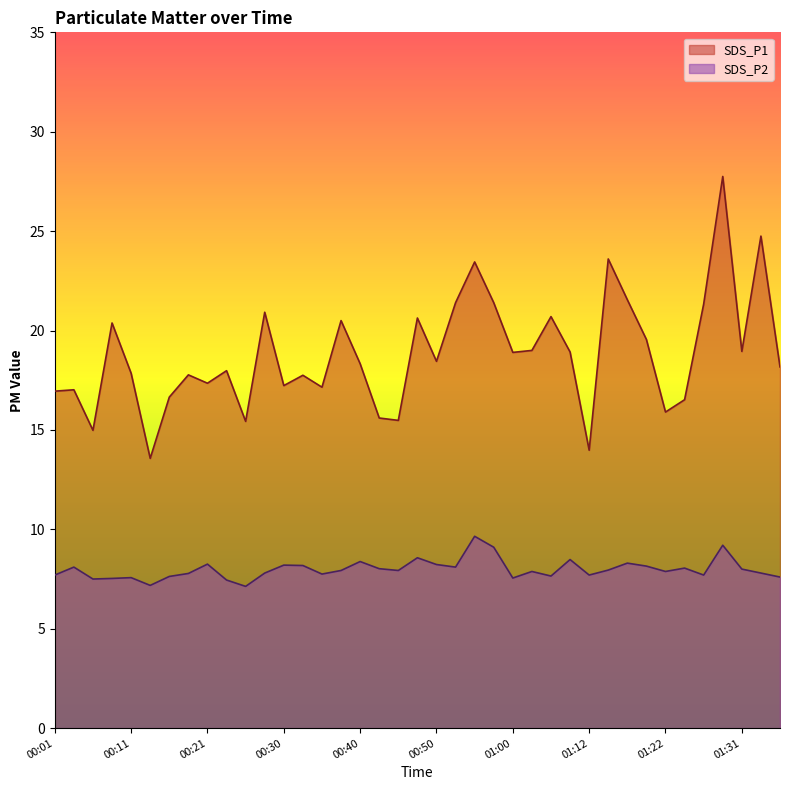

At which category does SDS_P1 reach its first local valley?

00:06